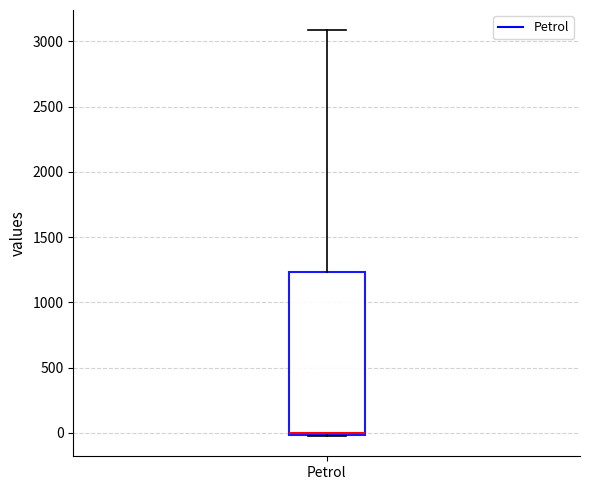

Read this box plot against the y-axis: the position of the median line, the range covered by the box, and the ends of both whiskers. The values are not printed on the chart, so give them approximately, as read against the axis.

median 0, box 0 to 1250, whiskers 0 to 3100